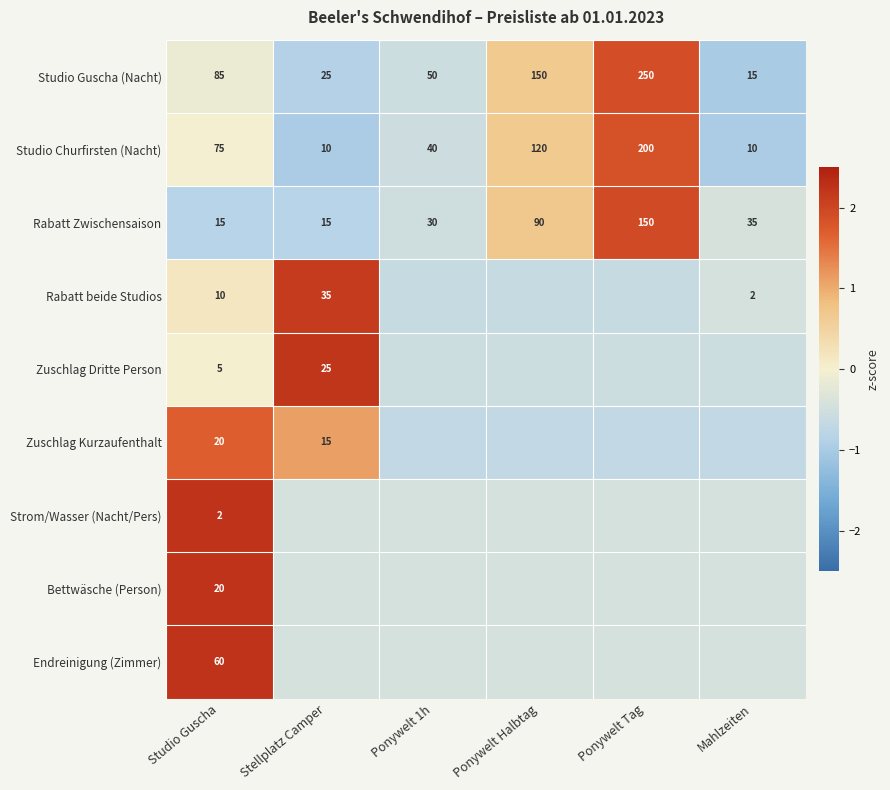

At which label is Studio Churfirsten (Nacht) closest to 105?

Ponywelt Halbtag